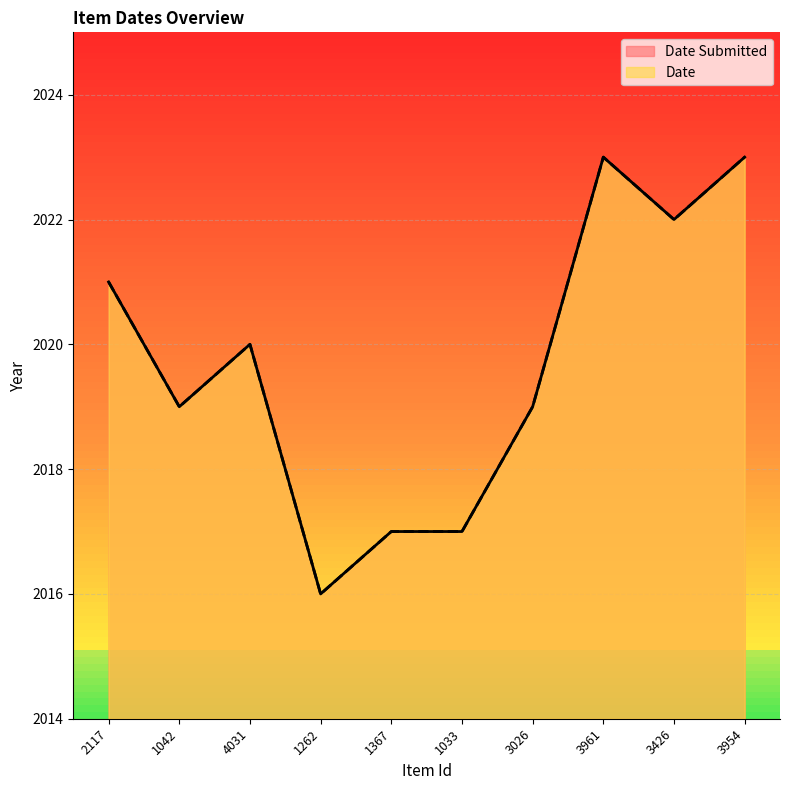

How many lines are shown in the chart?

2